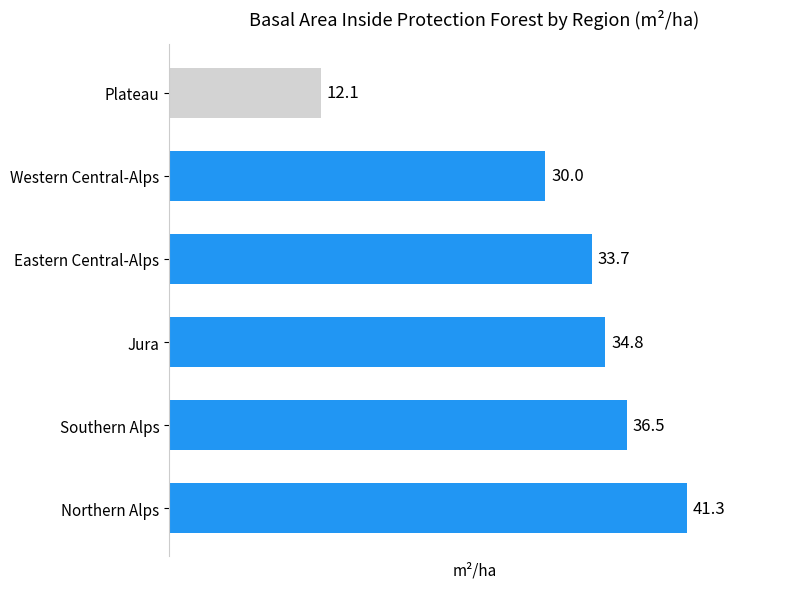

List the labels in order of value, smallest first.

Plateau, Western Central-Alps, Eastern Central-Alps, Jura, Southern Alps, Northern Alps